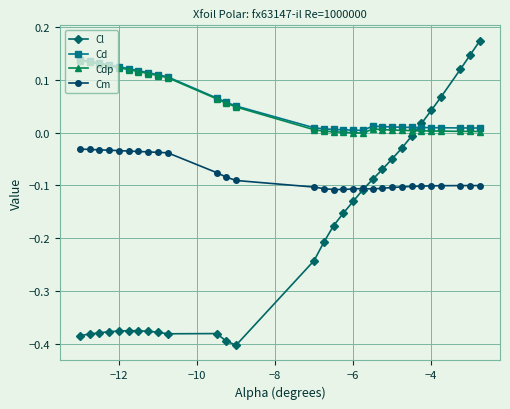

What is the sum of all Cd values?

1.6